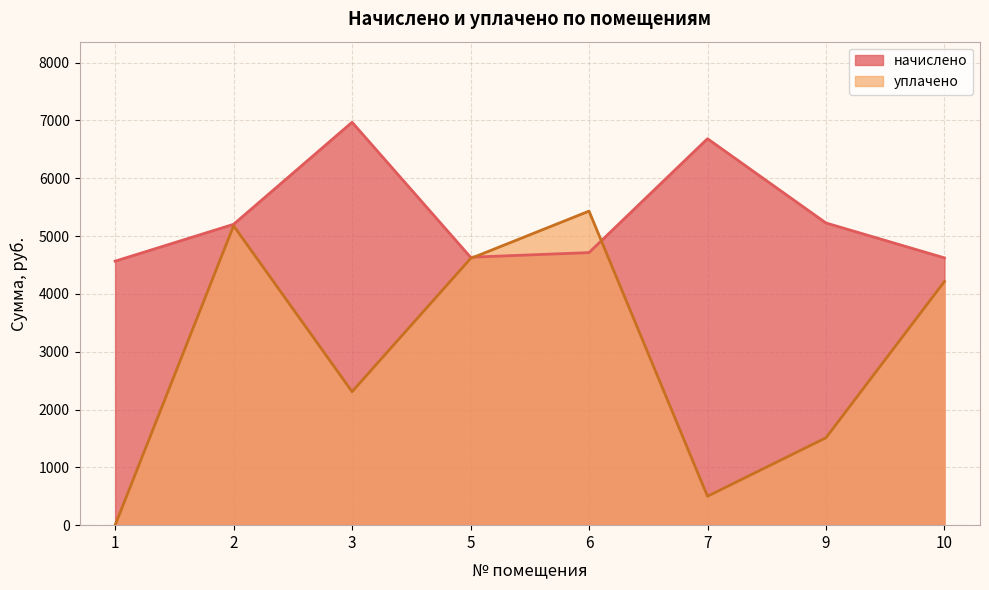

True or false: уплачено has more than 1 points higher than both neighbors.

True